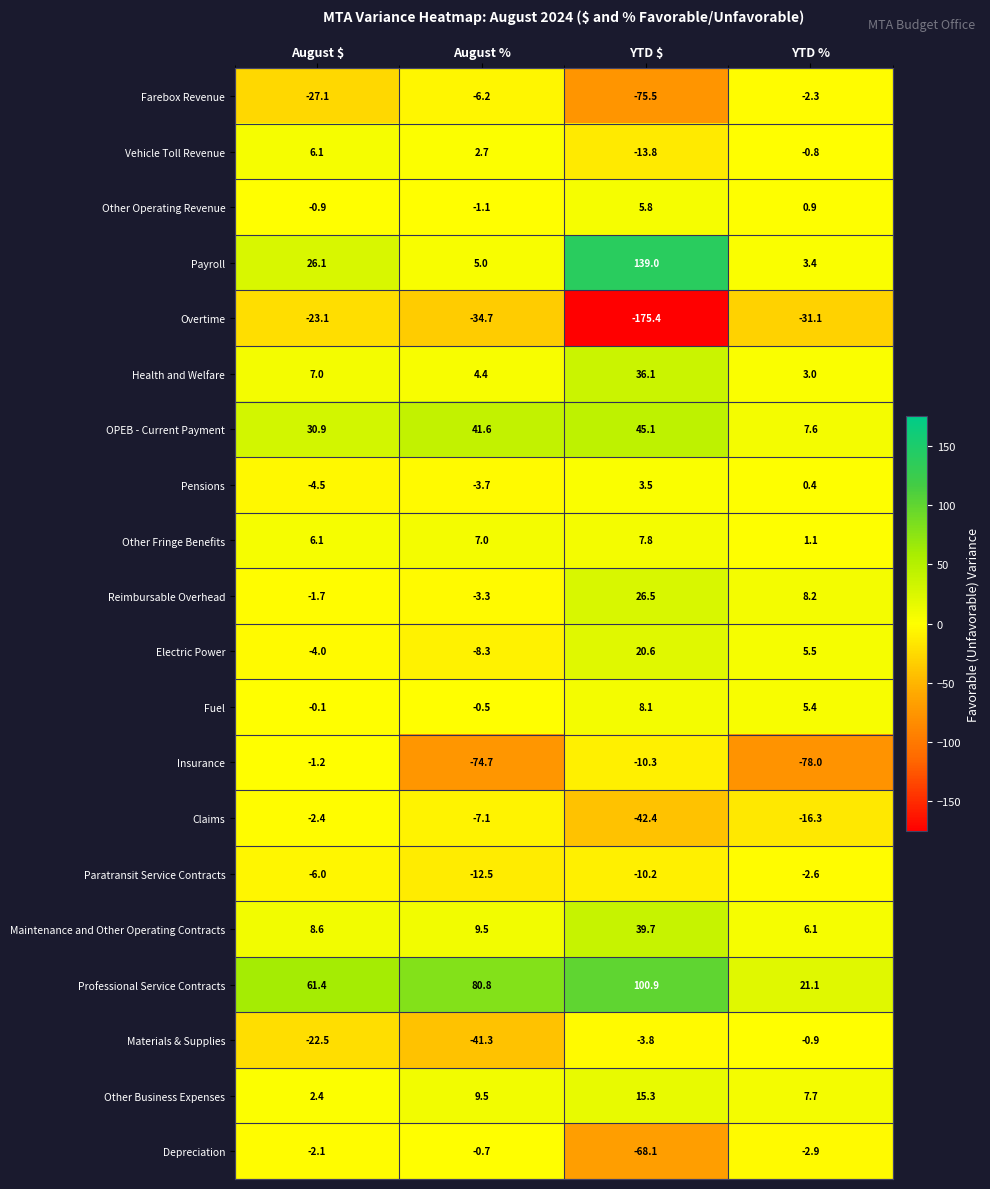

Which series has the largest range (max minus min)?

Overtime